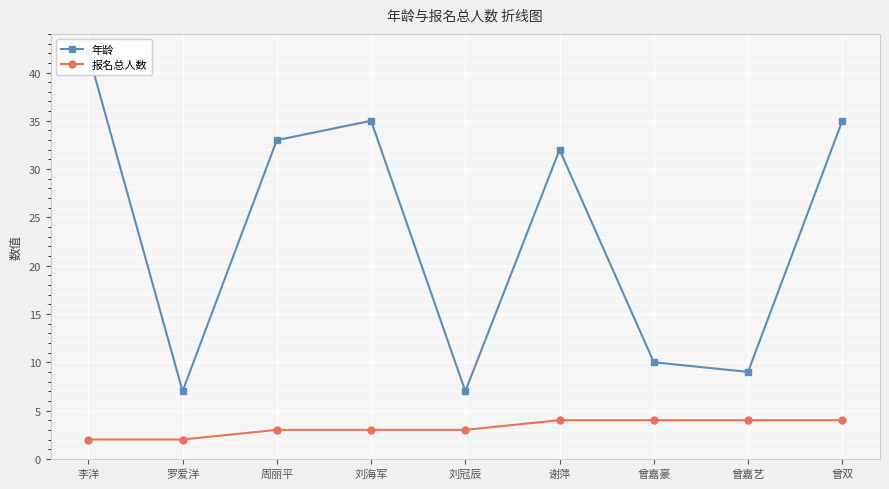

Rank the categories by 报名总人数 value from highest to lowest.

谢萍, 曾嘉豪, 曾嘉艺, 曾双, 周丽平, 刘海军, 刘冠辰, 李洋, 罗爱洋